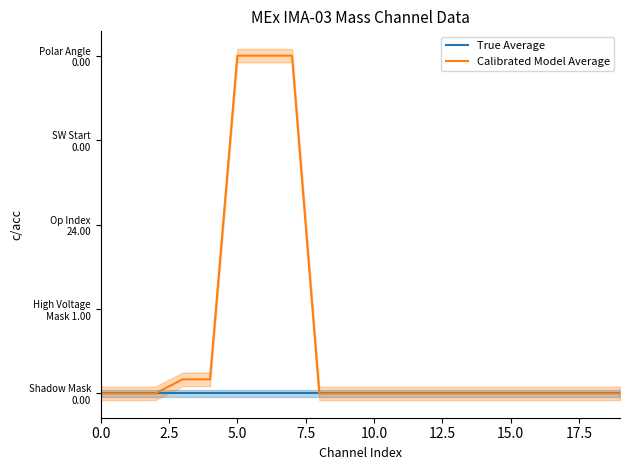

The value of True Average at 15 is 0.0. True or false?

True